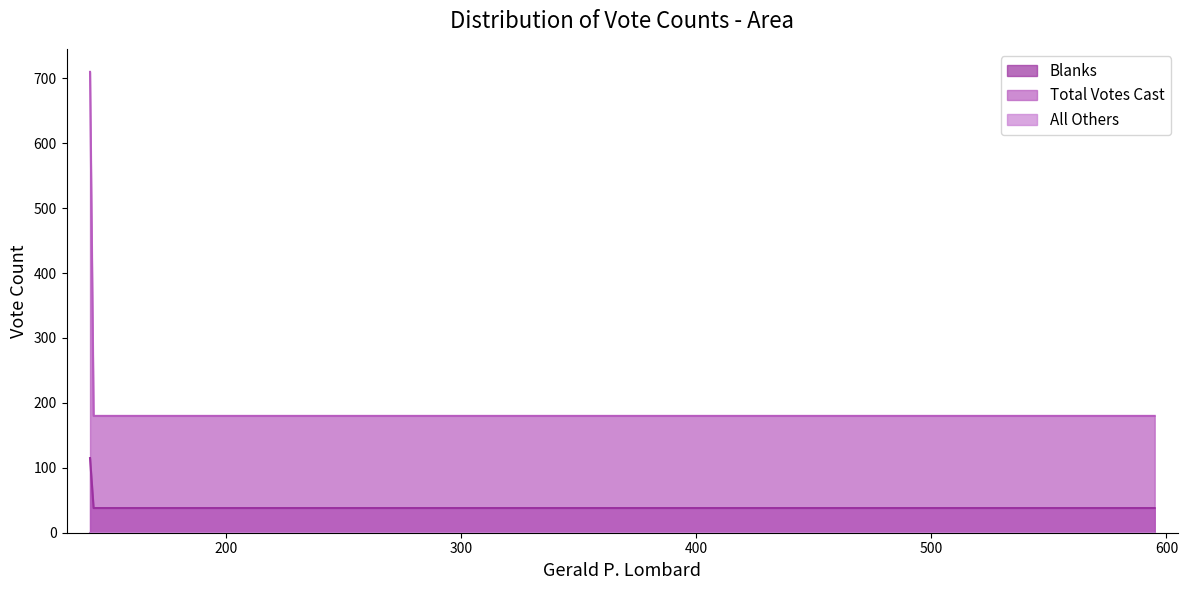

Which series has the widest spread of values?

Total Votes Cast